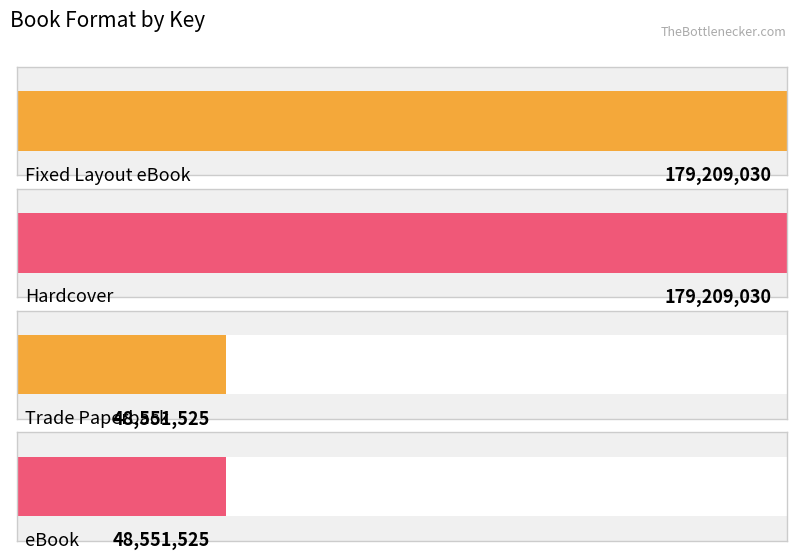

At which label is the value closest to 113880277?

Trade Paperback